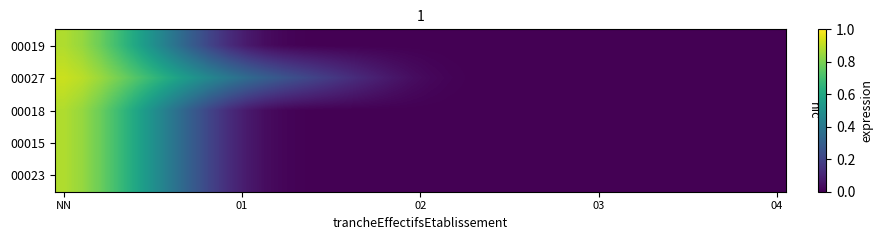

At which category is the sum across all series the highest?

NN